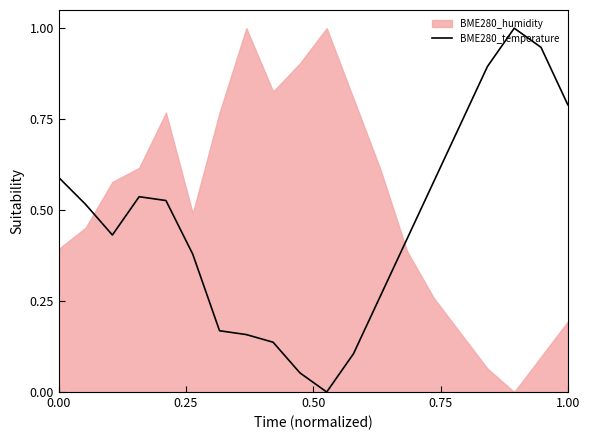

What is the highest value of the BME280_temperature series?

1.0